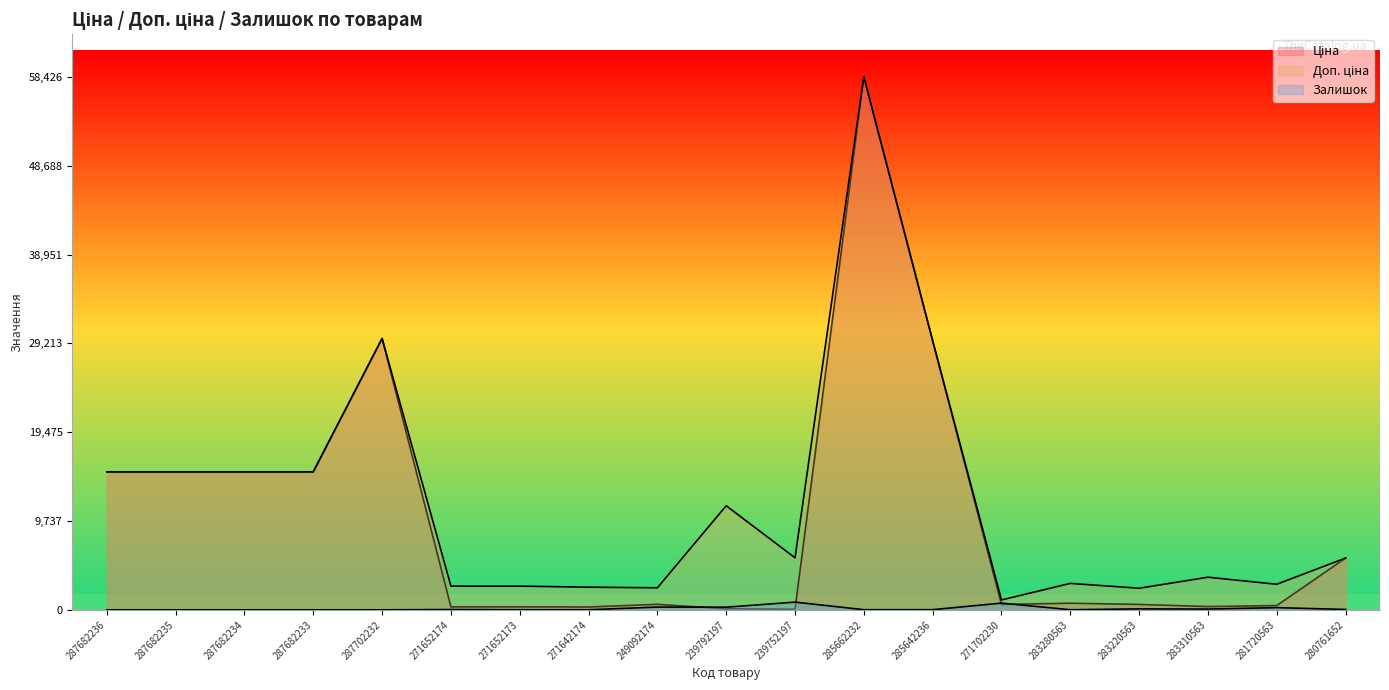

True or false: Доп. ціна and Ціна intersect in this chart.

False